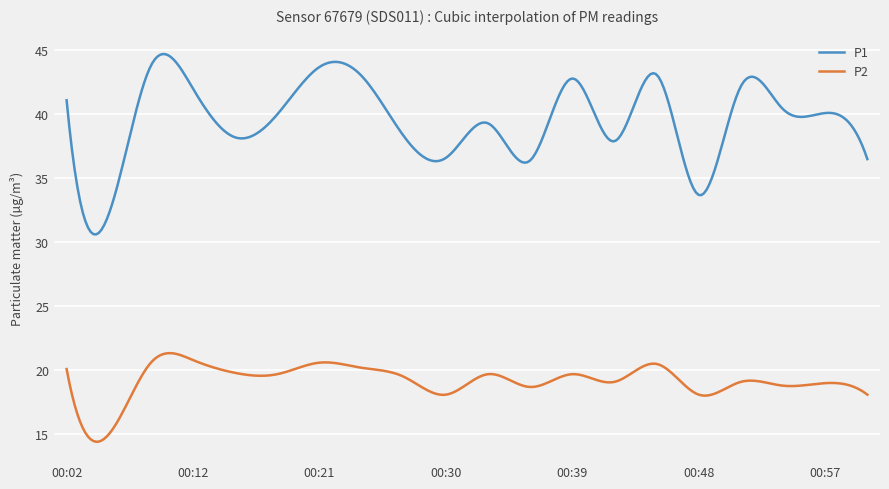

What is the difference between the maximum and minimum values in the P1 series?

14.1